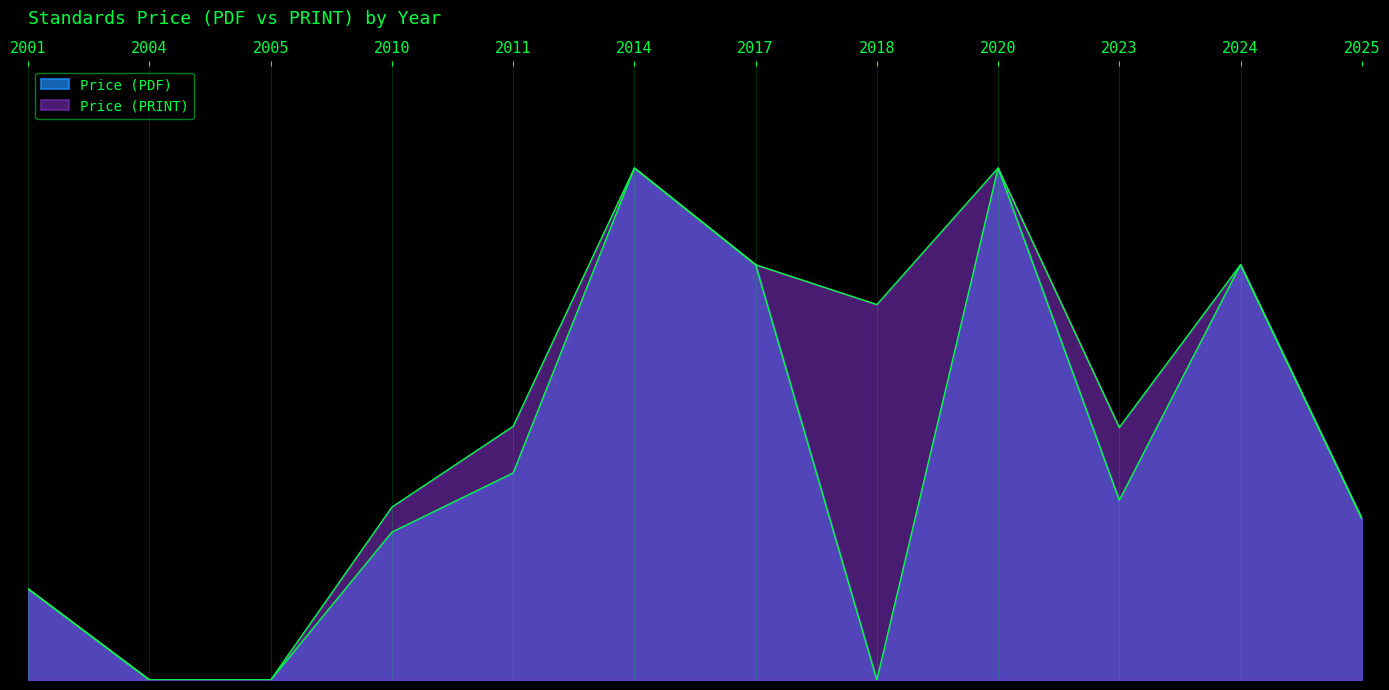

What is the sum of all Price (PDF) values?

2322.0